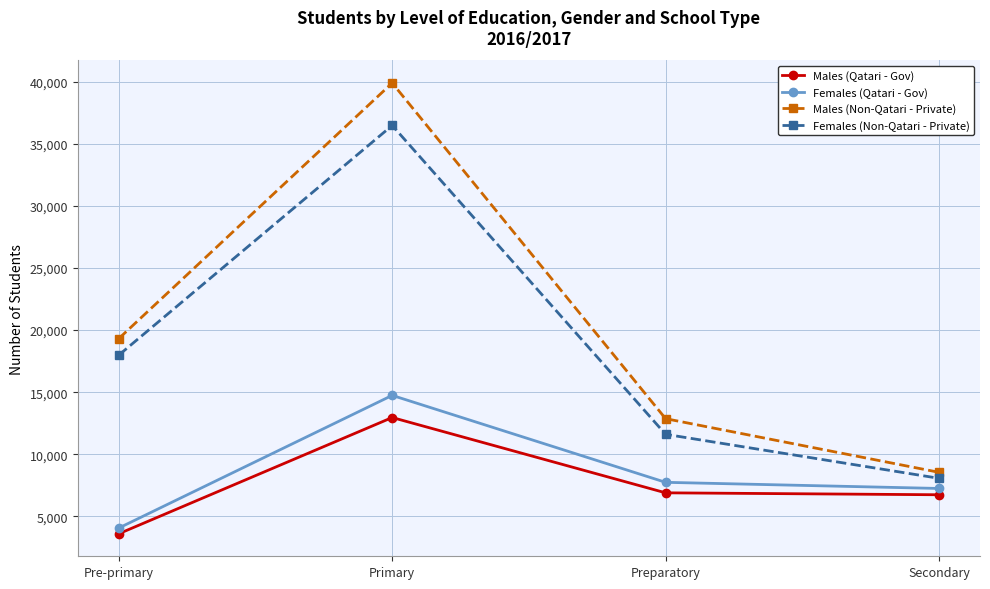

Rank the categories by Females (Non-Qatari - Private) value from highest to lowest.

Primary, Pre-primary, Preparatory, Secondary